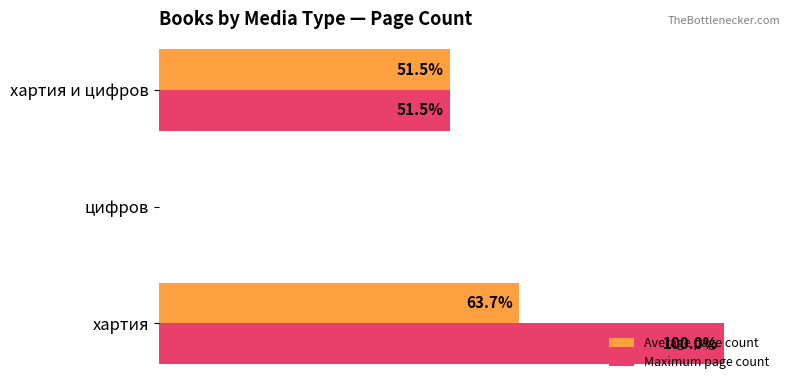

Which series has the largest total across all categories?

Maximum page count